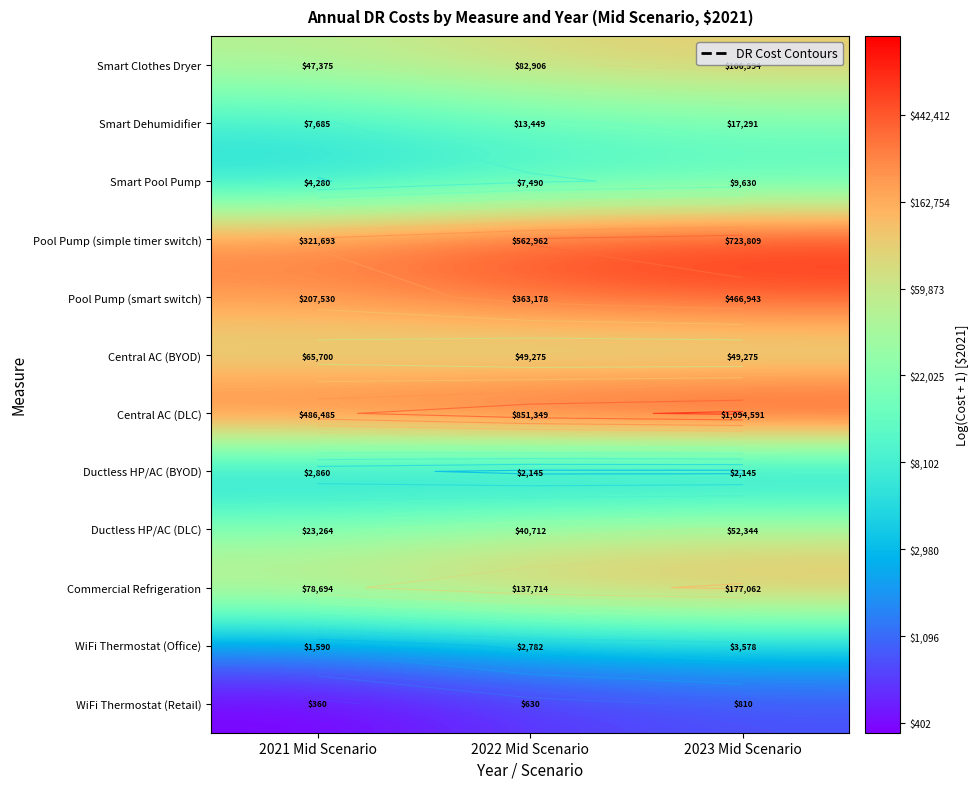

Which series changed the most between 2021 Mid Scenario and 2022 Mid Scenario?

Central AC (DLC)